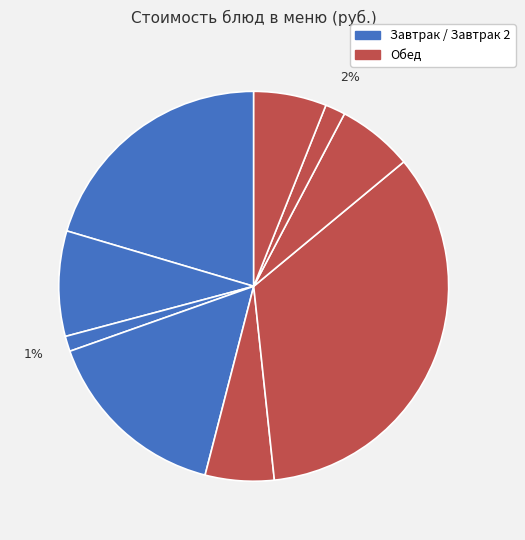

To the nearest percent, what is the average slice percentage?

11%